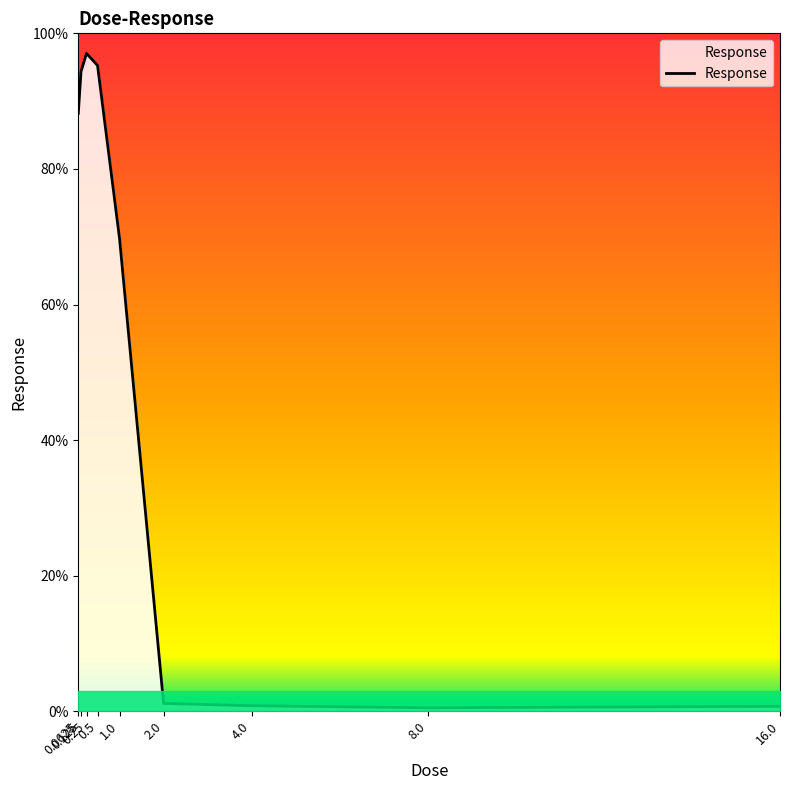

What is the maximum value shown in the chart?

97.0